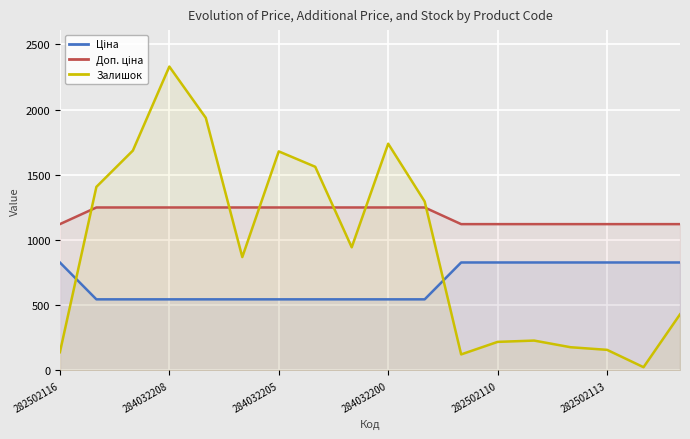

True or false: Залишок has a value of 158.0 at 282502113.

True